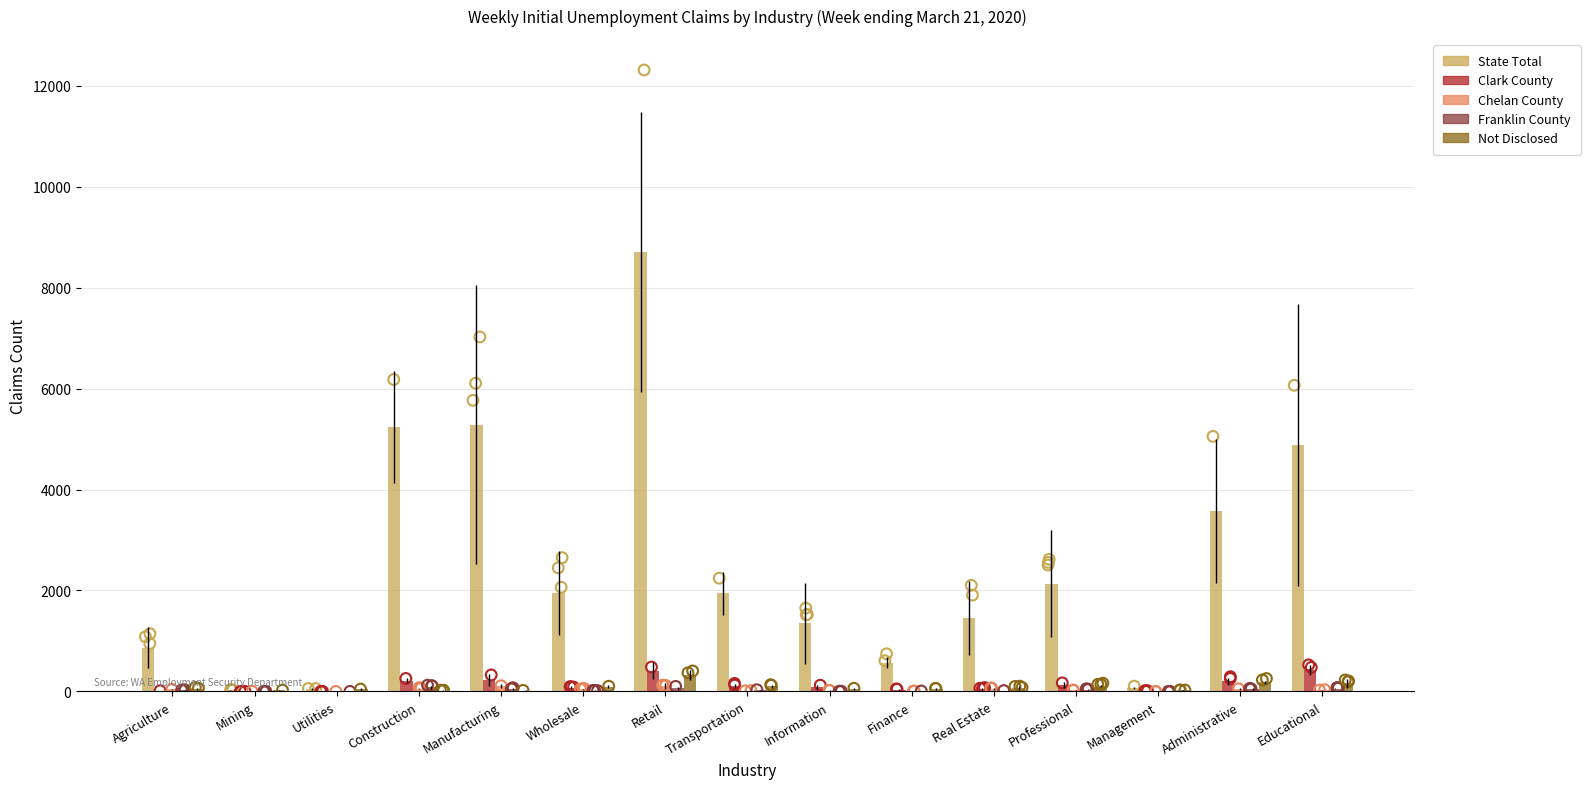

What is the total value across all series at Utilities?

86